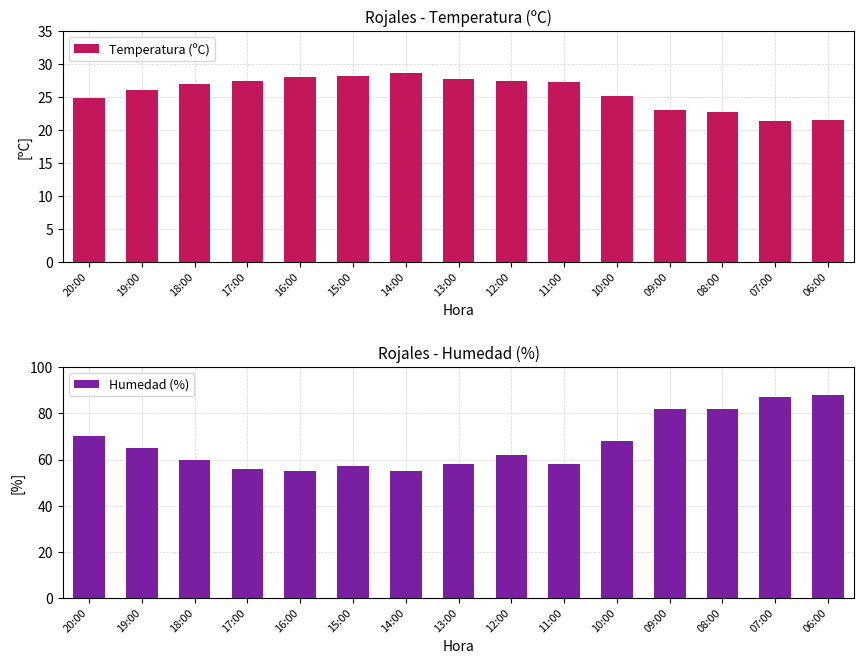

Count the number of categories in the chart.

15